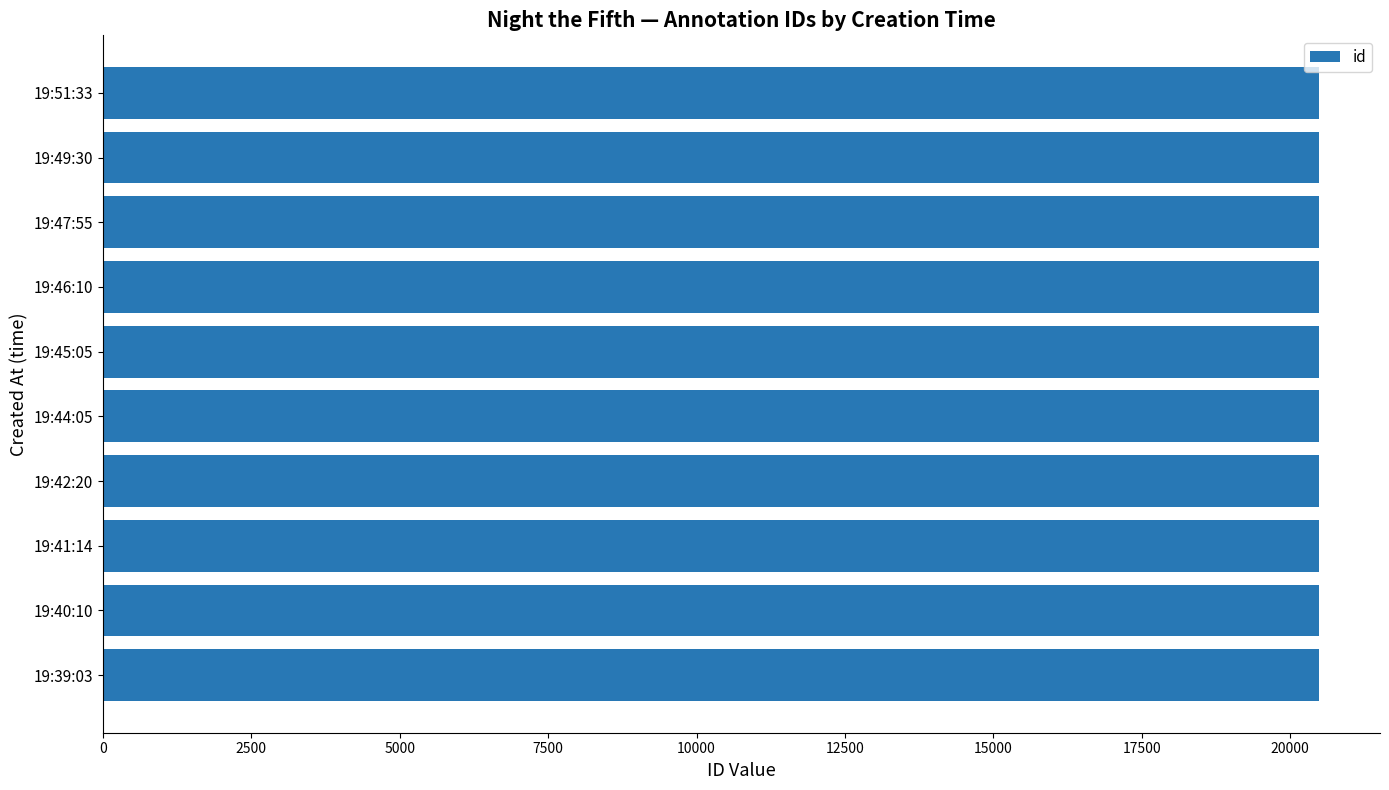

The value at 19:41:14 is 5884. True or false?

False